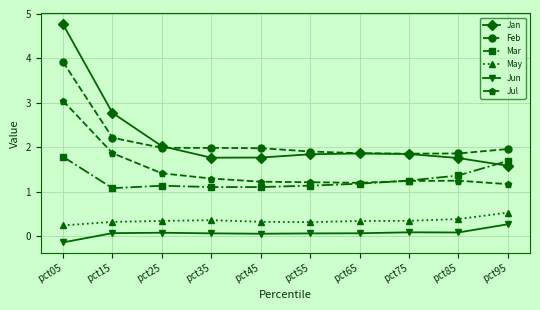

What is the value of the May point at the 5th from the left?

0.3